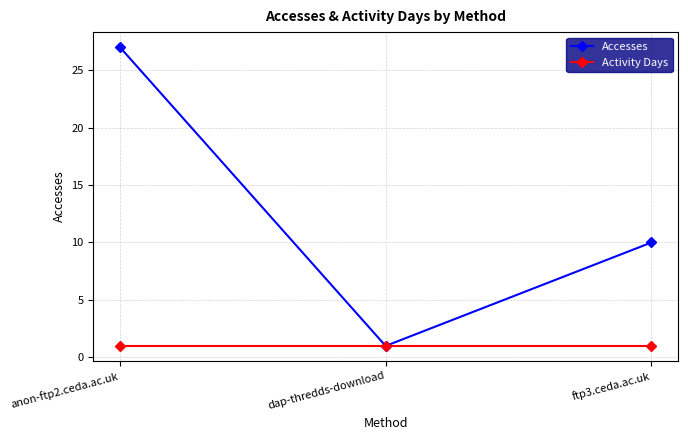

Reading left to right, list all the values displayed in this chart.

Accesses: anon-ftp2.ceda.ac.uk=27	dap-thredds-download=1	ftp3.ceda.ac.uk=10
Activity Days: anon-ftp2.ceda.ac.uk=1	dap-thredds-download=1	ftp3.ceda.ac.uk=1